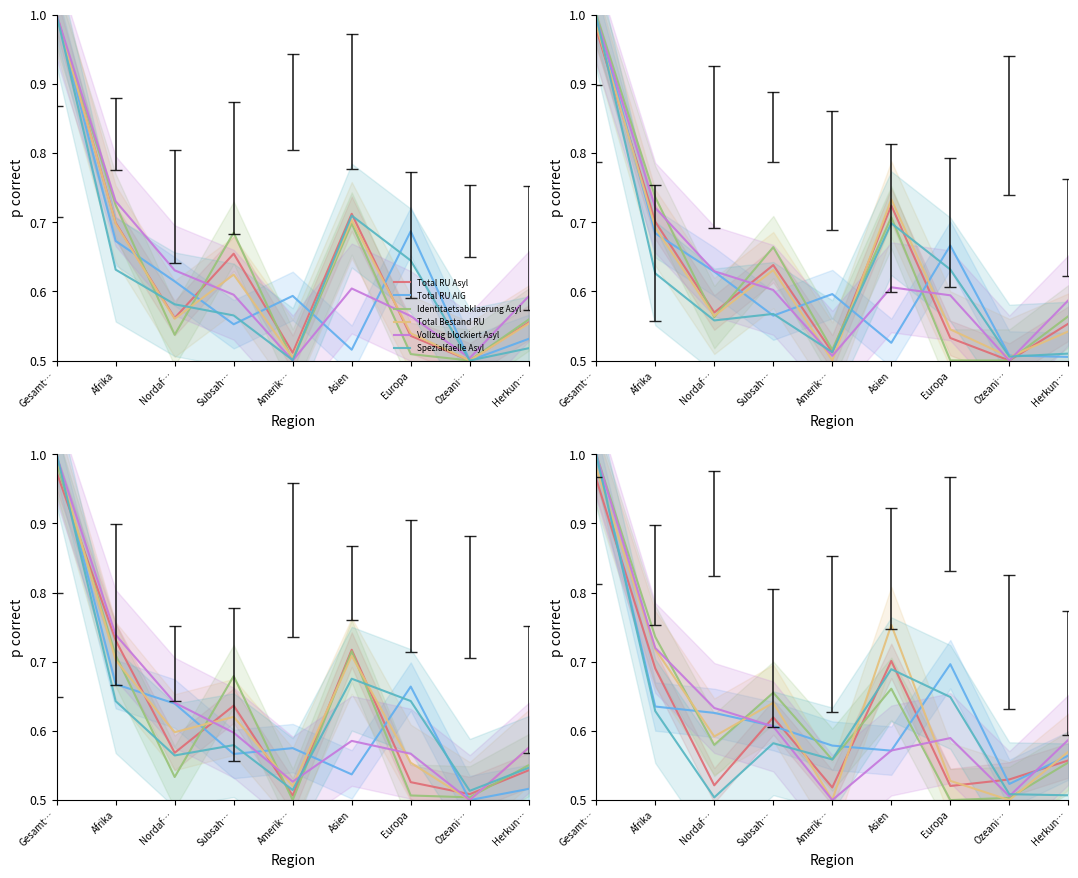

Is it true that Identitaetsabklaerung Asyl equals 0.3 at Nordaf…?

False